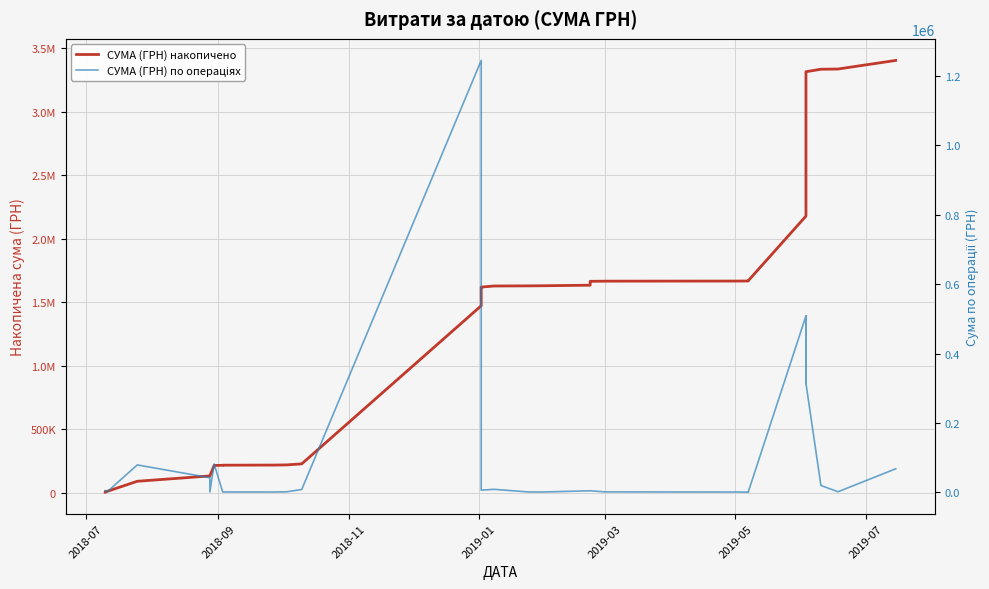

True or false: СУМА (ГРН) по операціях and СУМА (ГРН) накопичено cross at least once.

False